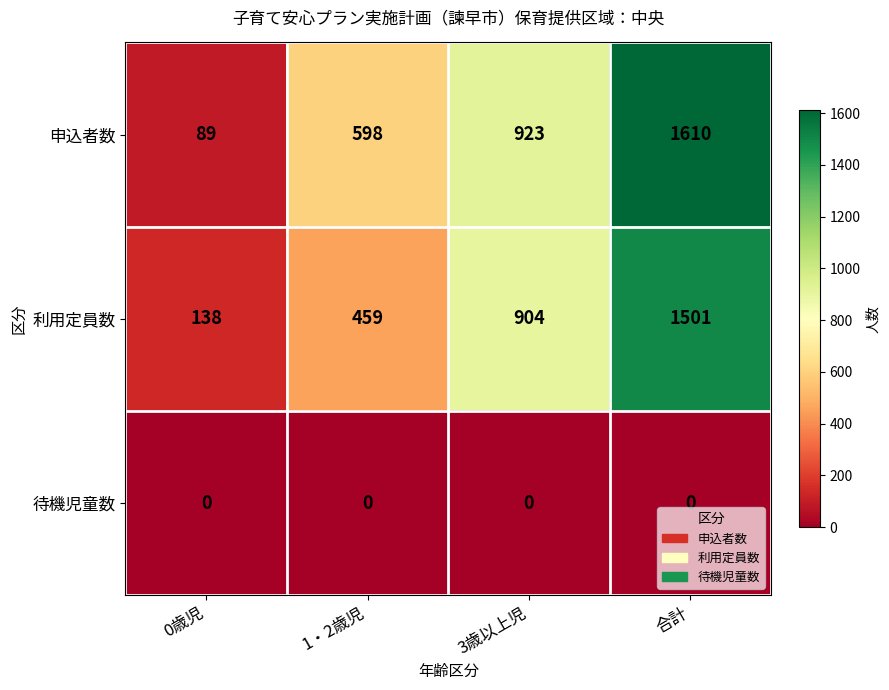

At how many categories does at least one series exceed 184?

3